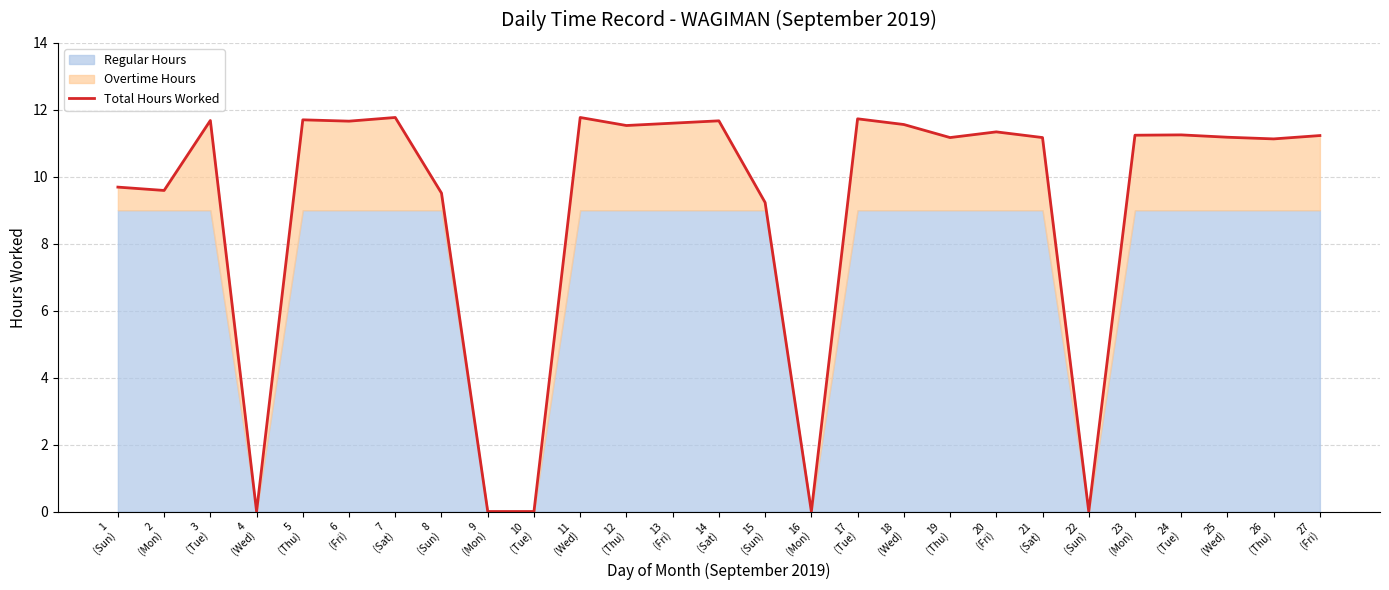

How many lines are shown in the chart?

1